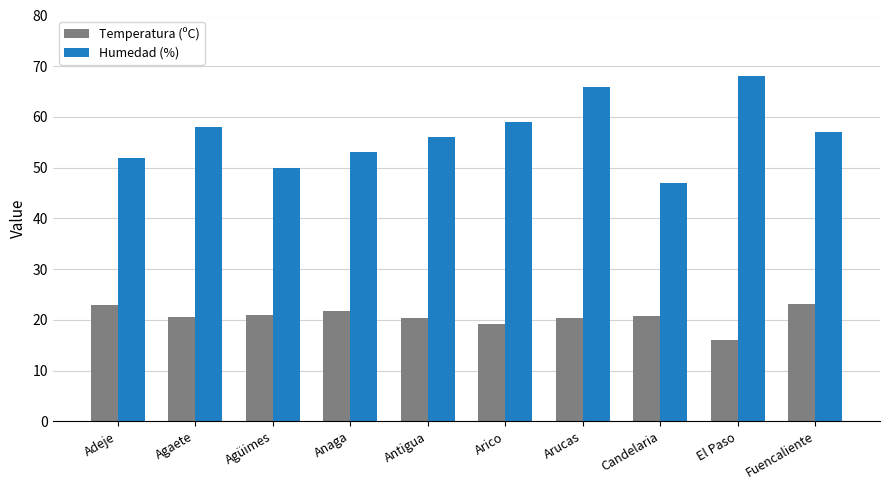

At Adeje, list the series in order from largest to smallest.

Humedad (%), Temperatura (ºC)